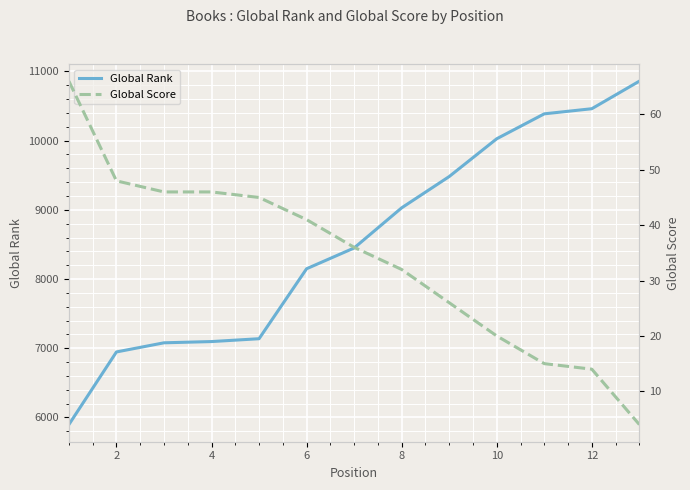

What is the sum of all Global Score values?

439